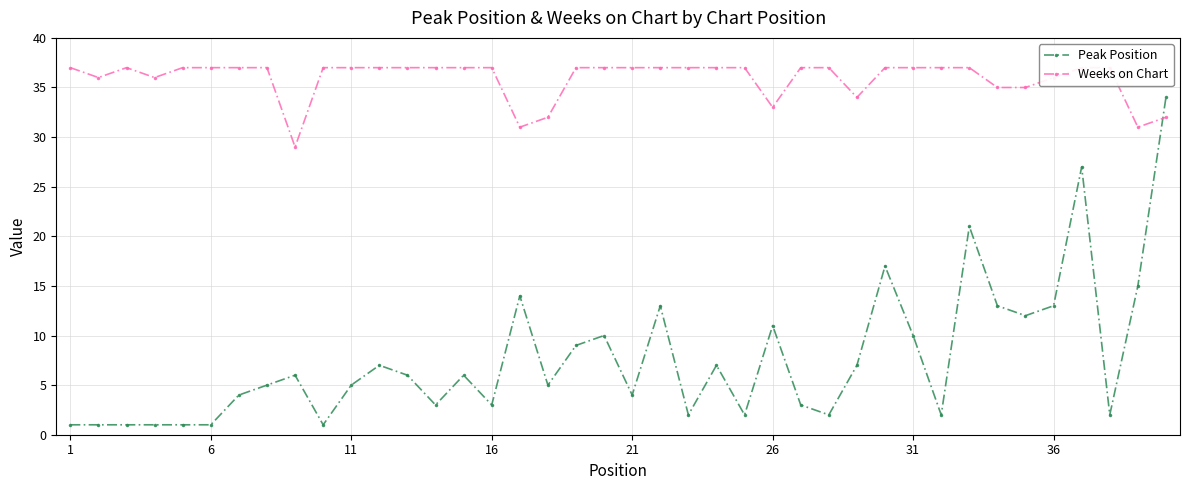

True or false: Peak Position has more than 1 points higher than both neighbors.

True